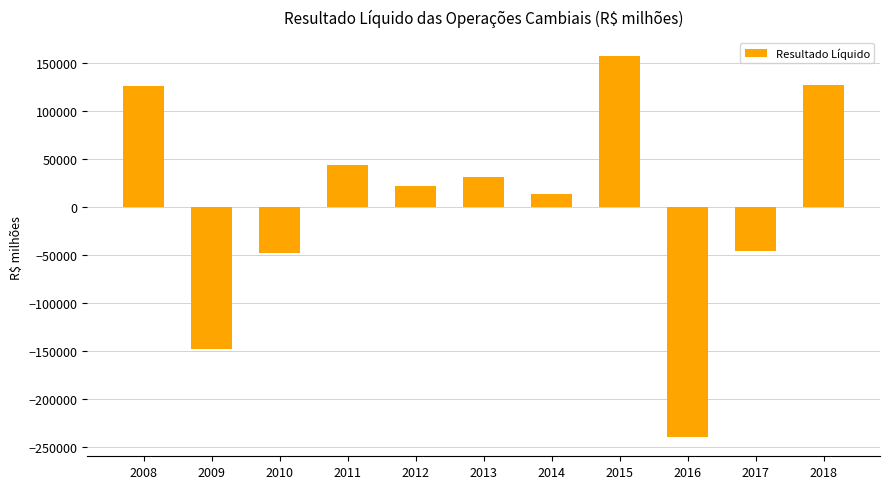

What is the greatest value displayed?

157344.7